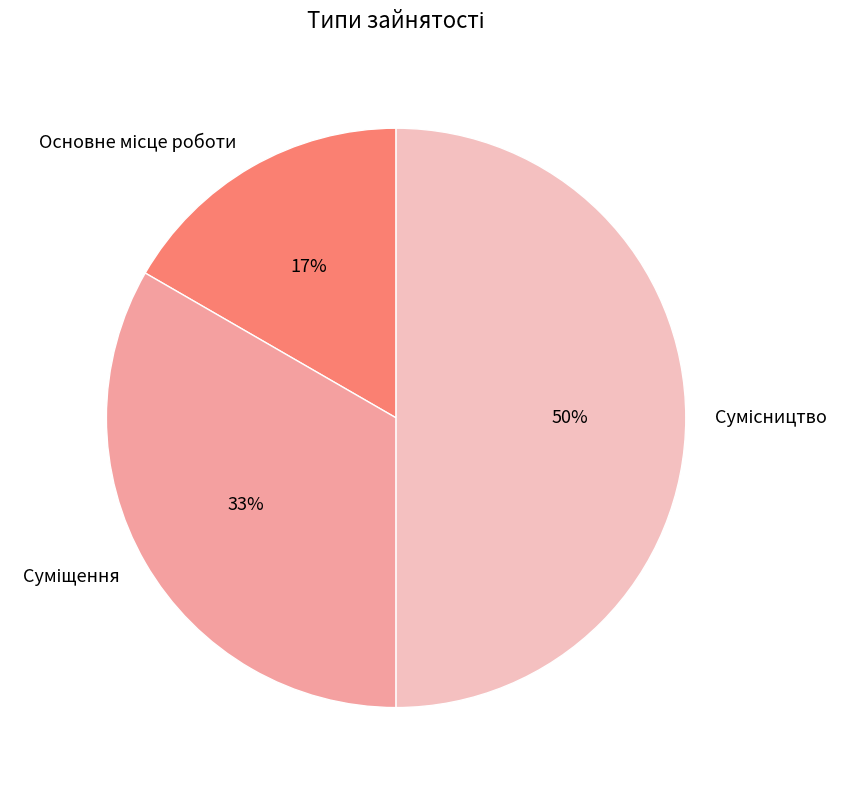

To the nearest percent, what is the average slice percentage?

33%